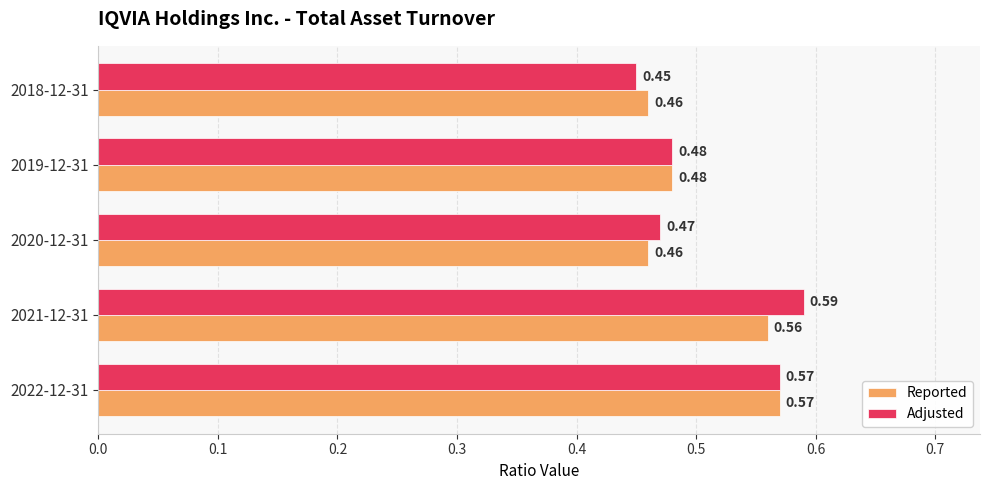

List the series in order of their peak value, highest first.

Adjusted, Reported